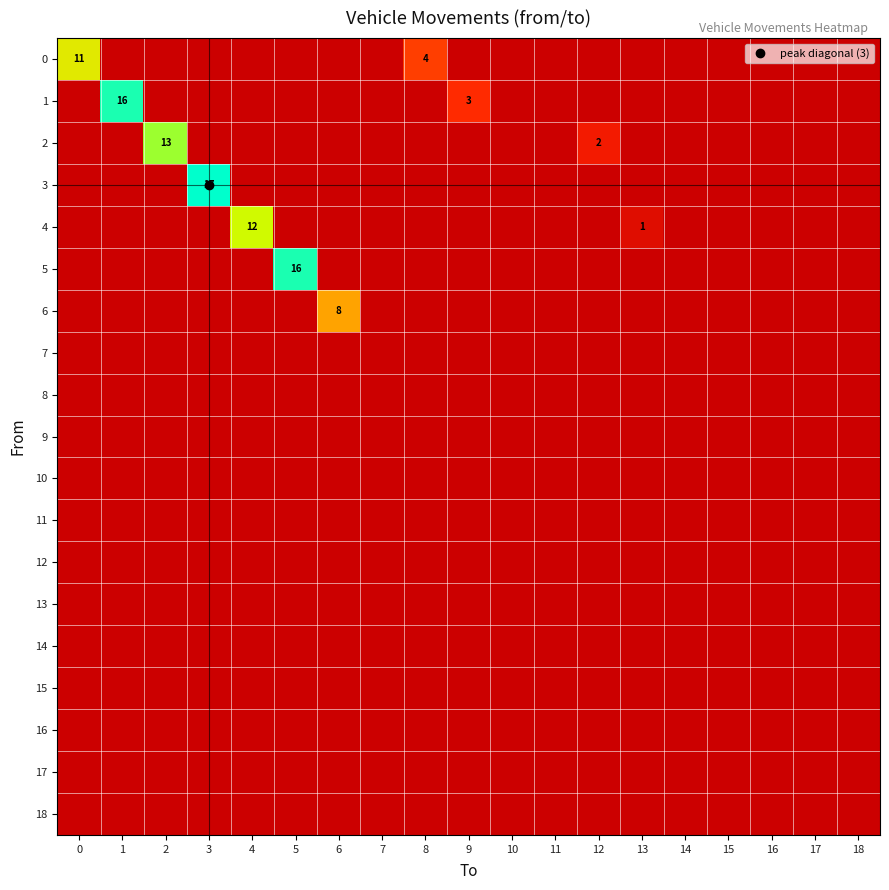

Which has a higher value, 16 or 9?

16